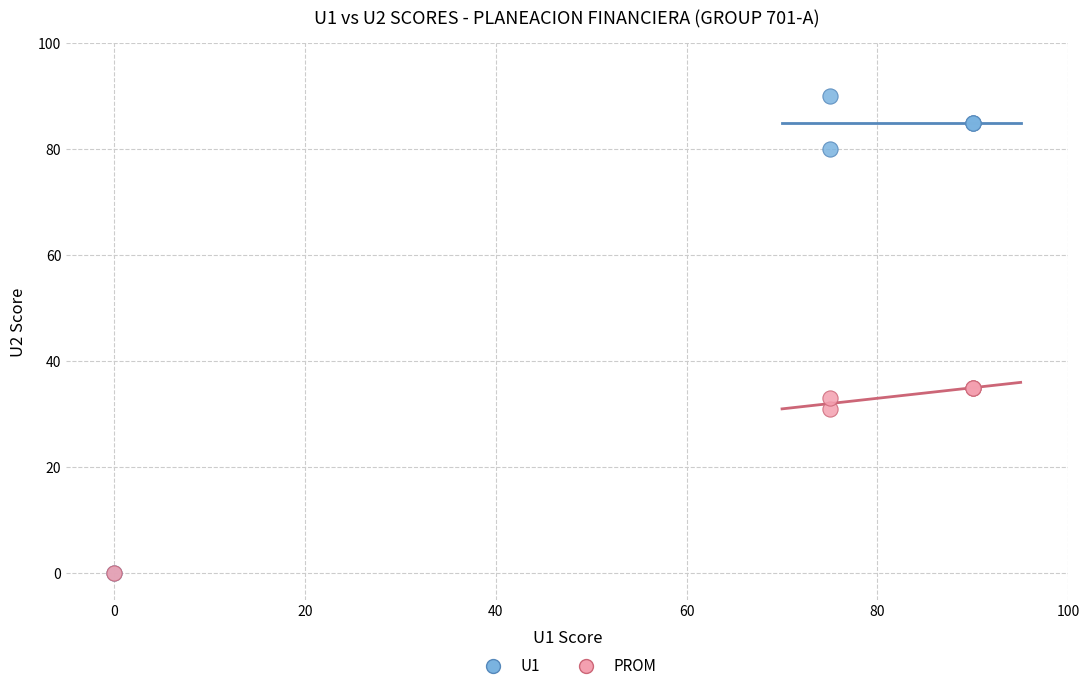

In the PROM series, what Y value is closest to 17?

31